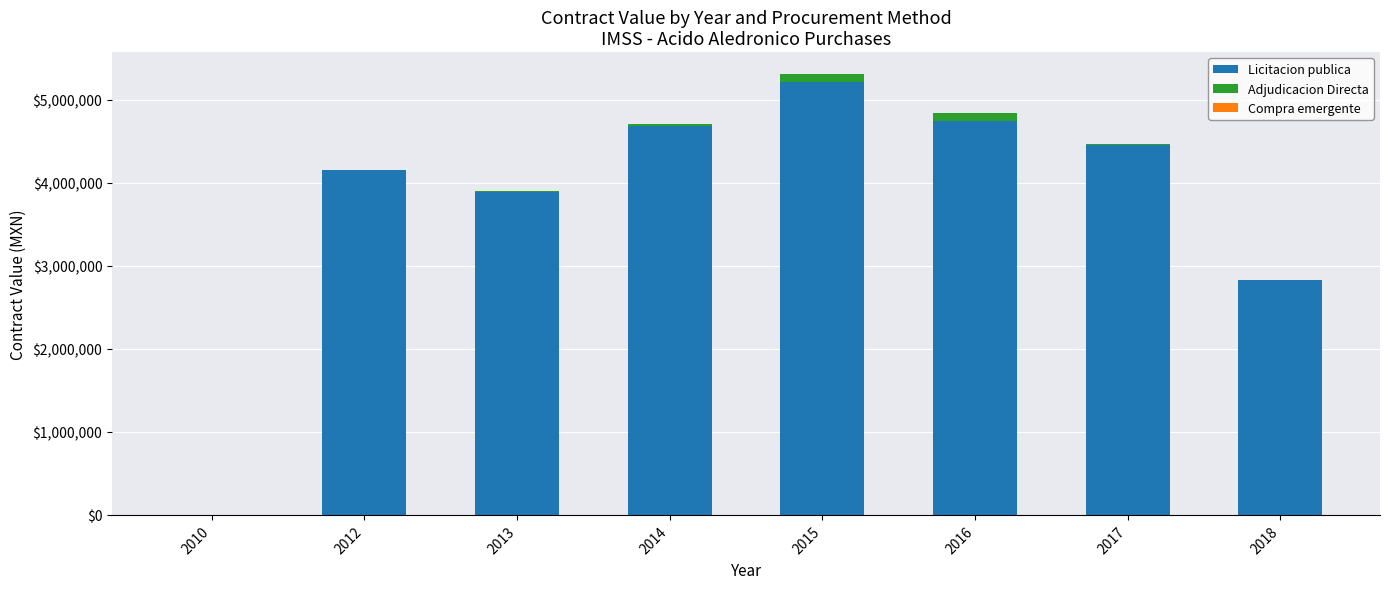

What is the total value across all series at 2012?

4155323.1